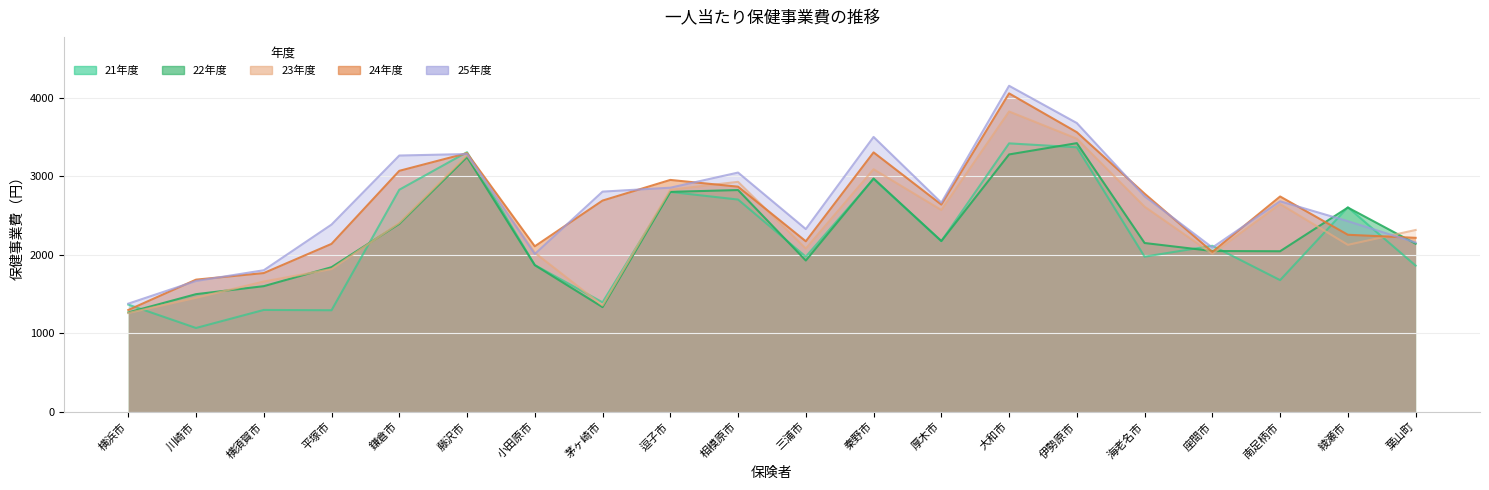

Does the chart have visible grid lines?

Yes